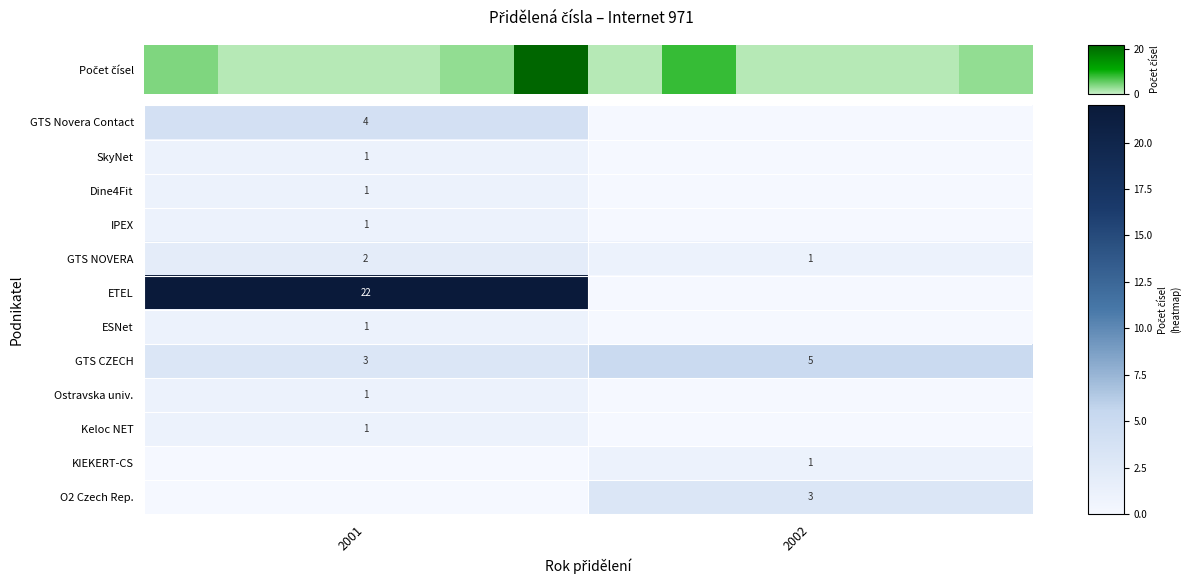

True or false: GTS NOVERA has a value of 1 at 2001.

False